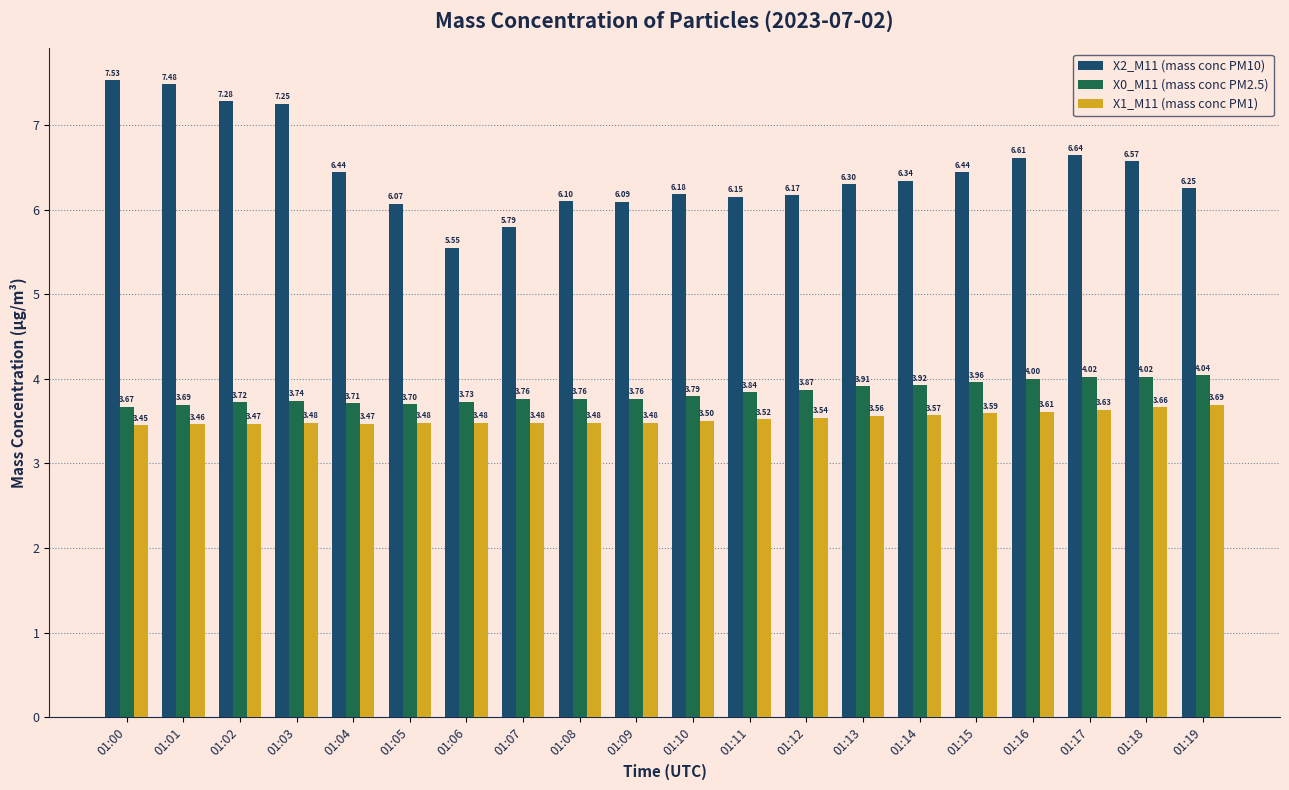

What is the difference between the highest and lowest values at 01:17?

3.0